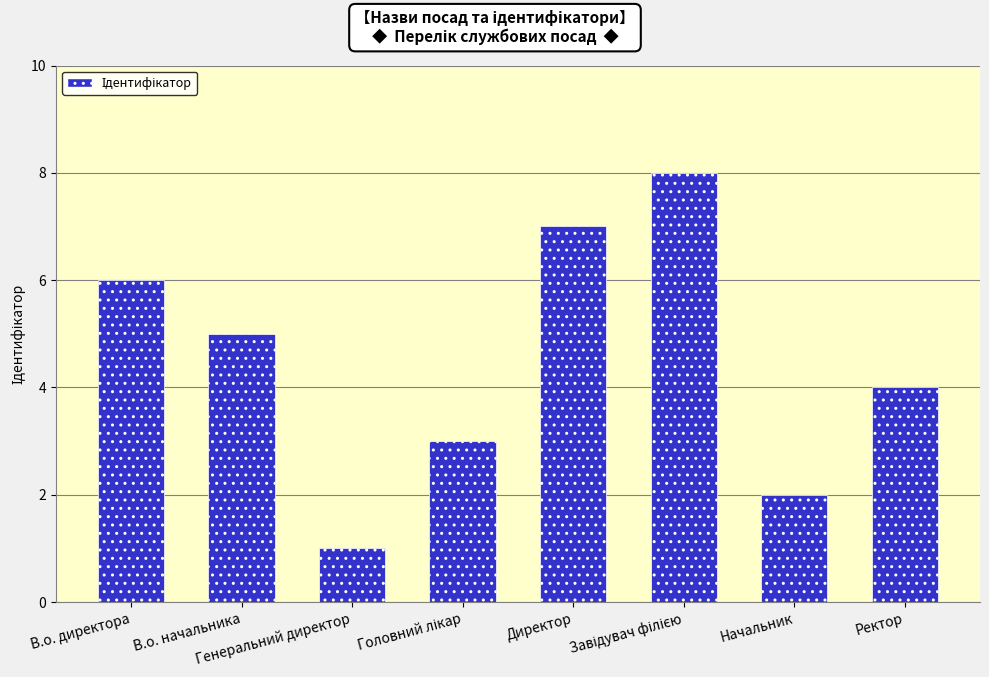

What is the greatest value displayed?

8